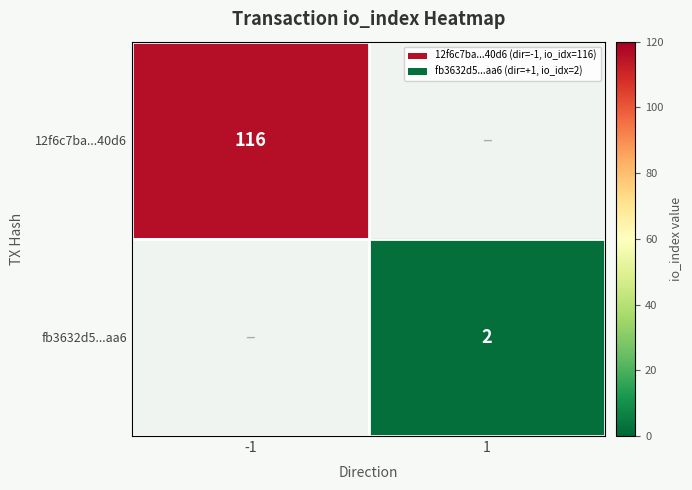

The fb3632d5...aa6 series shows 2 at 1. True or false?

True